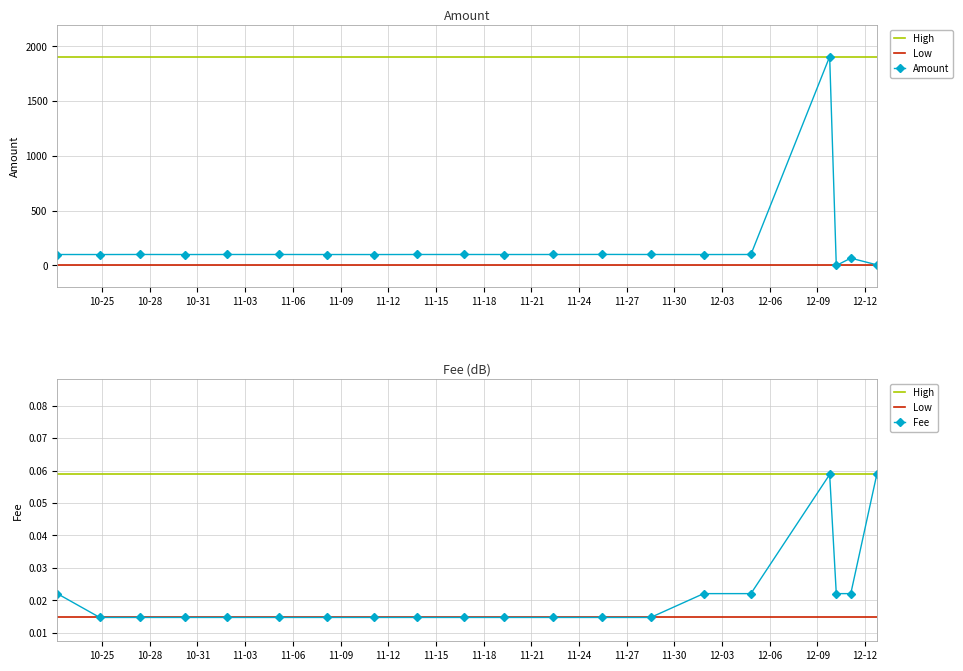

How many values in Low are above zero?

14